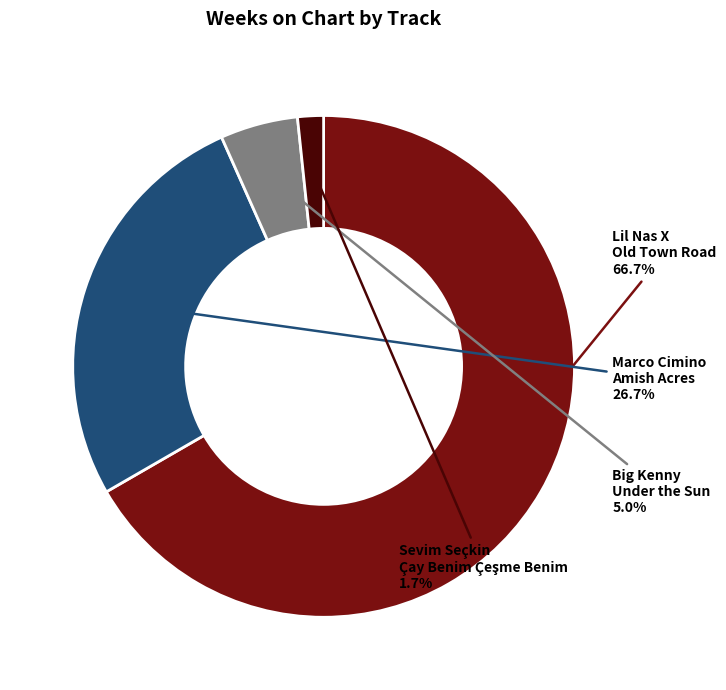

How many slices are in this pie chart?

4